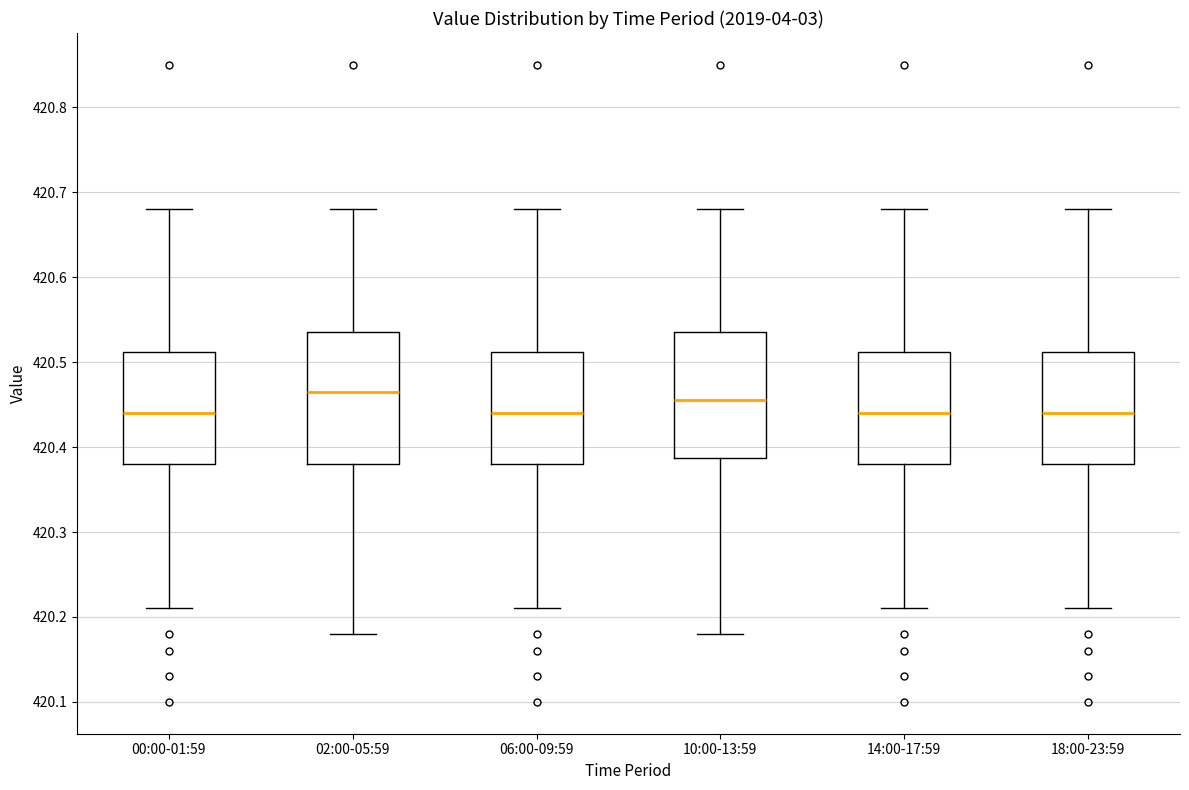

Reading left to right, transcribe this box plot: for each box, give where its median line is, the range the box spans, and where its two whiskers end, as read against the y-axis. The values are not printed on the chart, so give them approximately, as read against the axis.

00:00-01:59: median 420.44, box 420.38 to 420.51, whiskers 420.21 to 420.68
02:00-05:59: median 420.47, box 420.38 to 420.54, whiskers 420.18 to 420.68
06:00-09:59: median 420.44, box 420.38 to 420.51, whiskers 420.21 to 420.68
10:00-13:59: median 420.46, box 420.39 to 420.54, whiskers 420.18 to 420.68
14:00-17:59: median 420.44, box 420.38 to 420.51, whiskers 420.21 to 420.68
18:00-23:59: median 420.44, box 420.38 to 420.51, whiskers 420.21 to 420.68